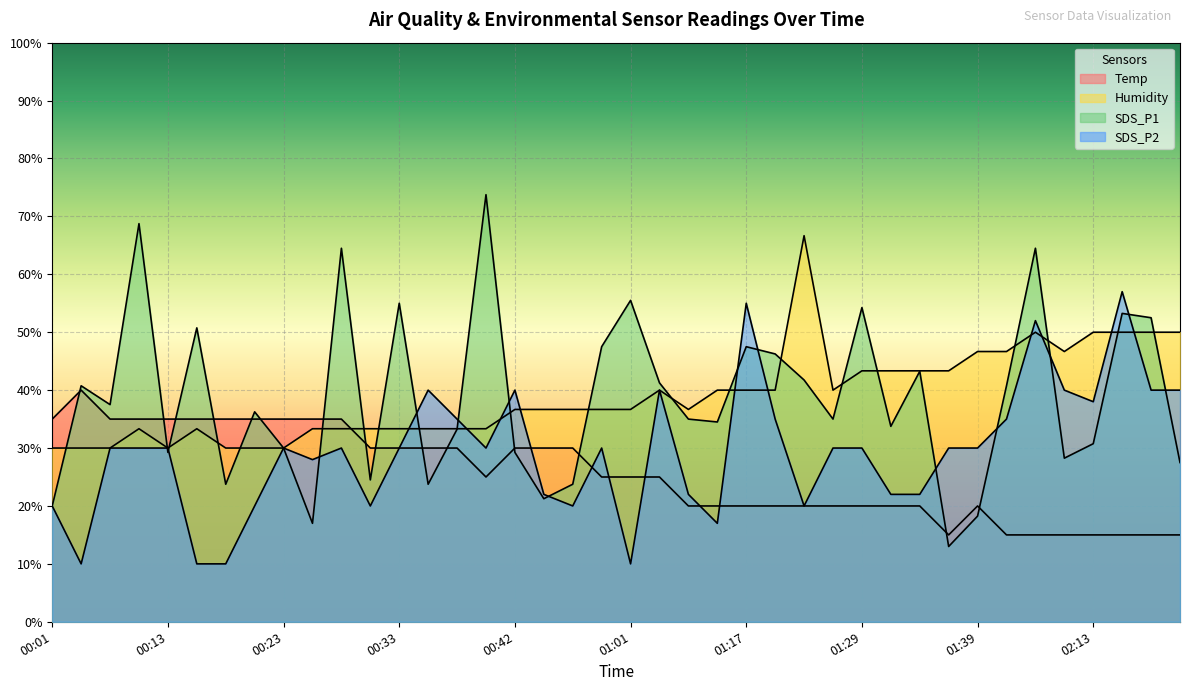

After their last crossing, which series has the higher values: Temp or SDS_P1?

SDS_P1